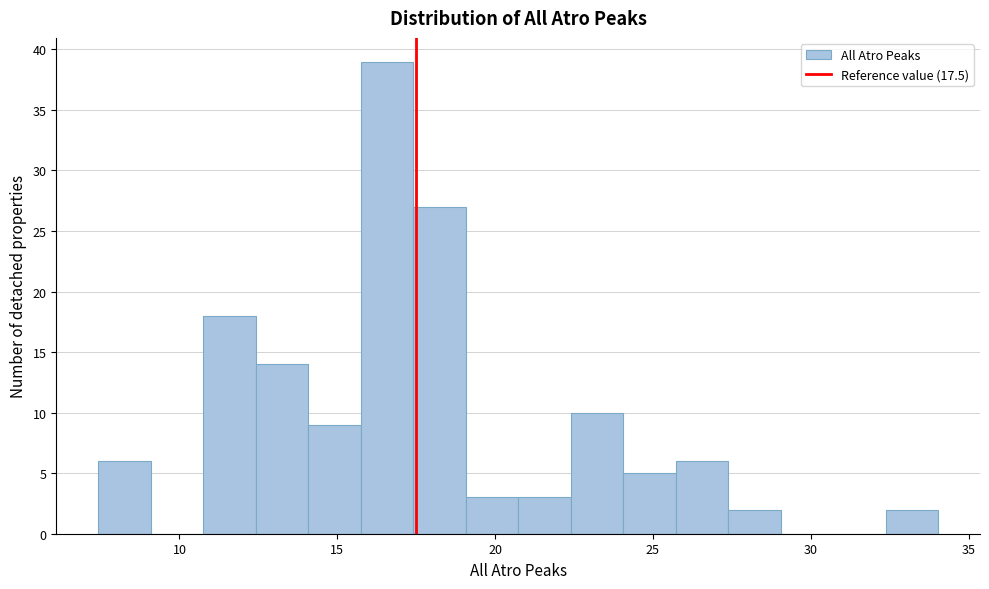

Around what value on the x-axis is the tallest bar? Give the approximate position of its centre, as read against the axis.

16.5